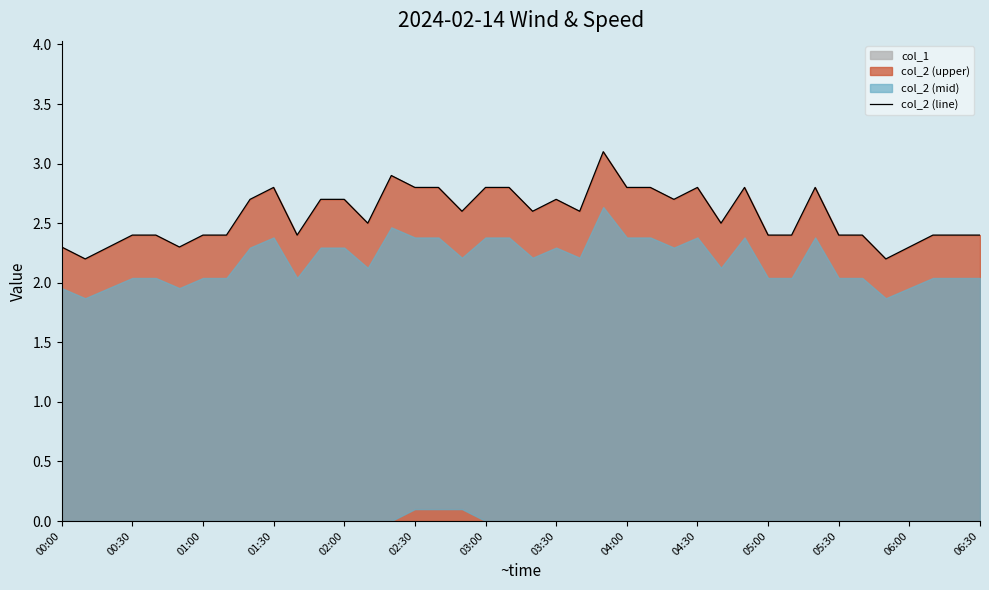

What is the minimum value for col_2 (line)?

2.2